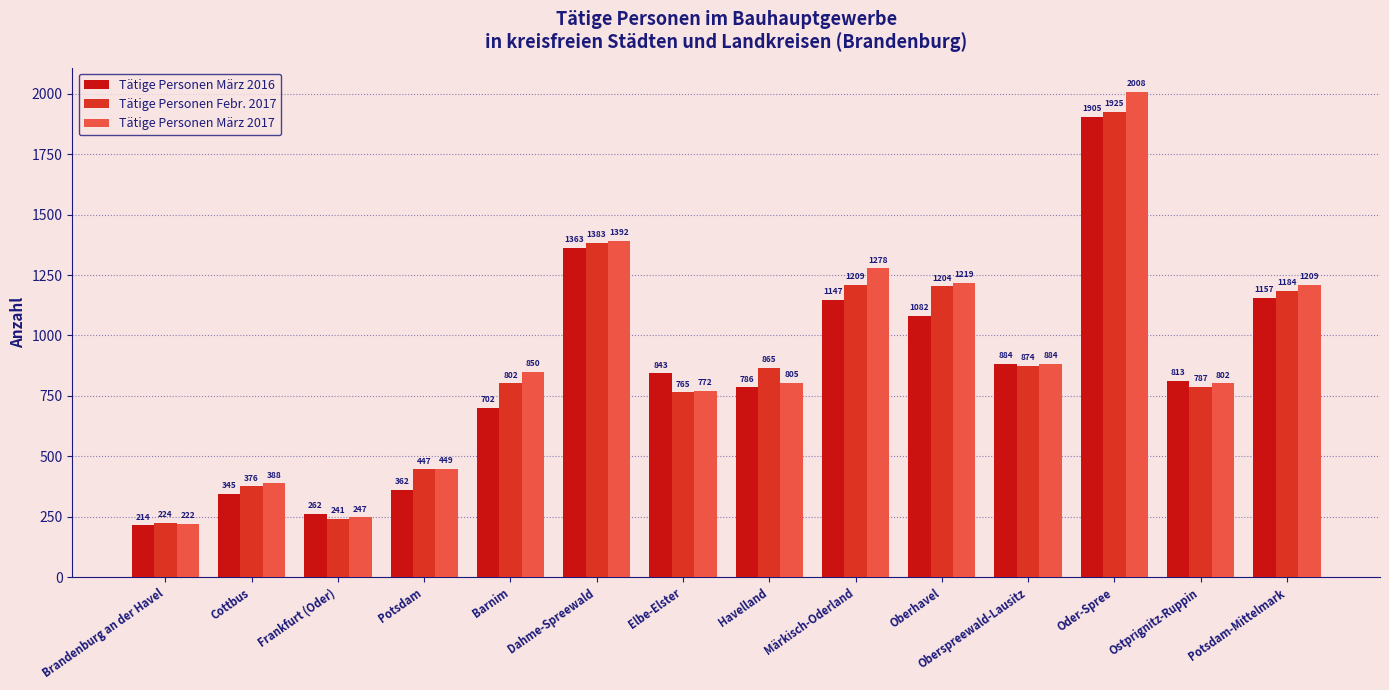

Which series has the largest total across all categories?

Tätige Personen März 2017